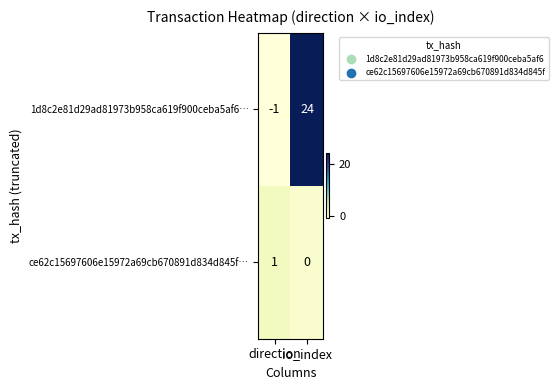

List the series in order of their overall mean, highest first.

1d8c2e81d29ad81973b958ca619f900ceba5af6…, ce62c15697606e15972a69cb670891d834d845f…